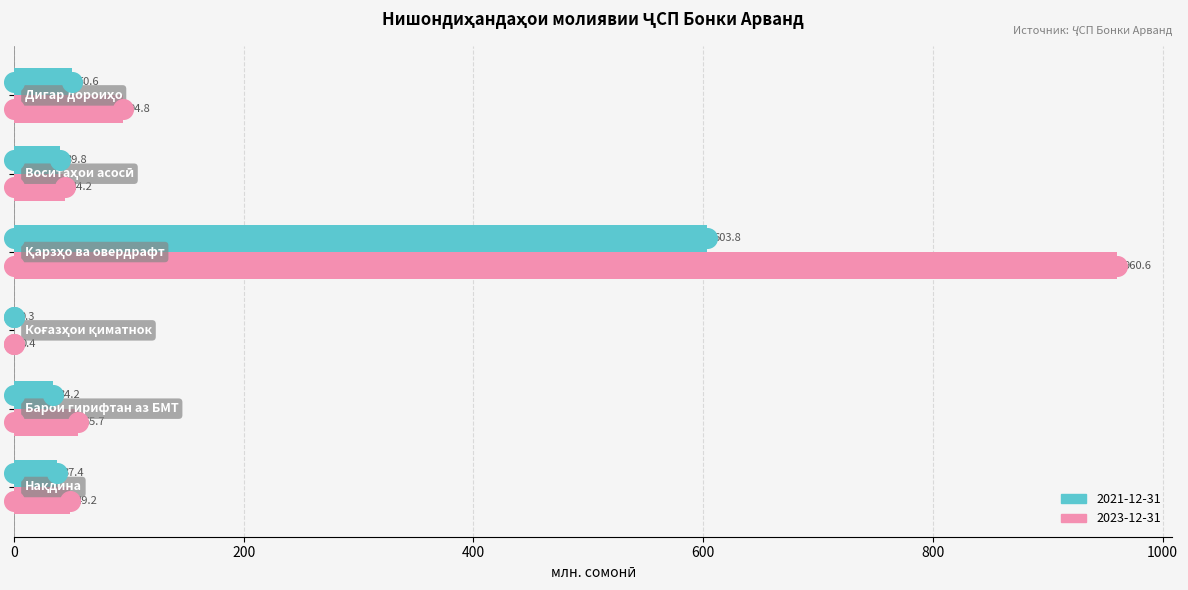

At which category is the sum across all series the highest?

Қарзҳо ва овердрафт